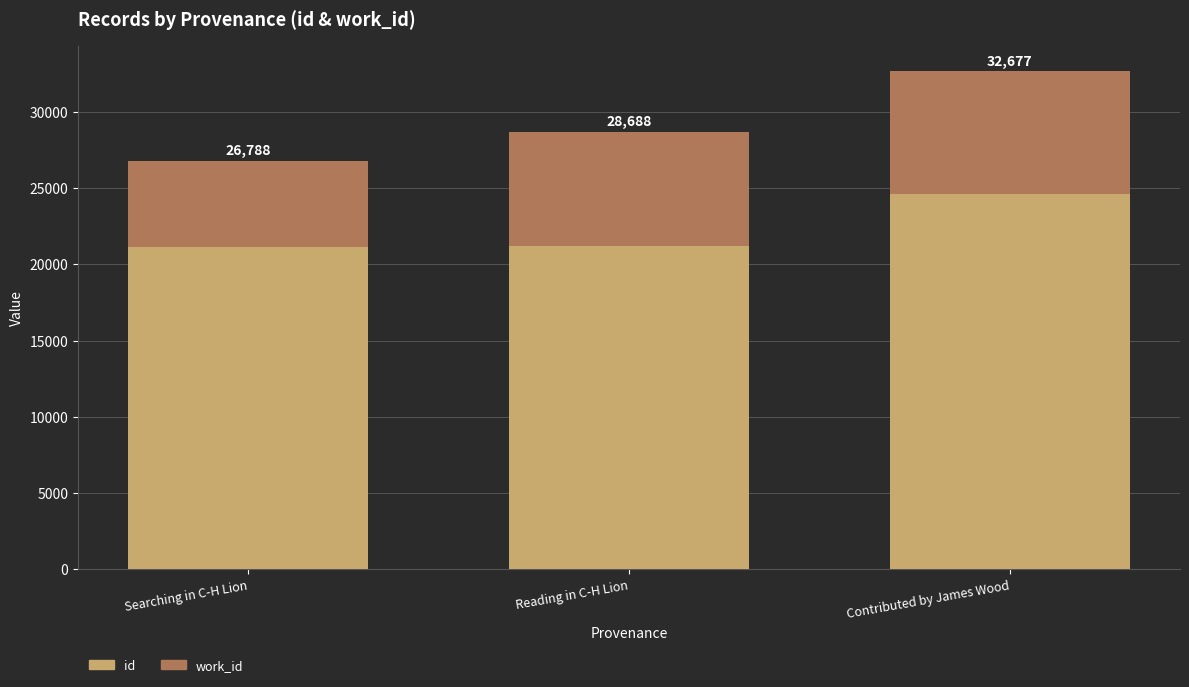

The value of work_id at Reading in C-H Lion is 11516. True or false?

False